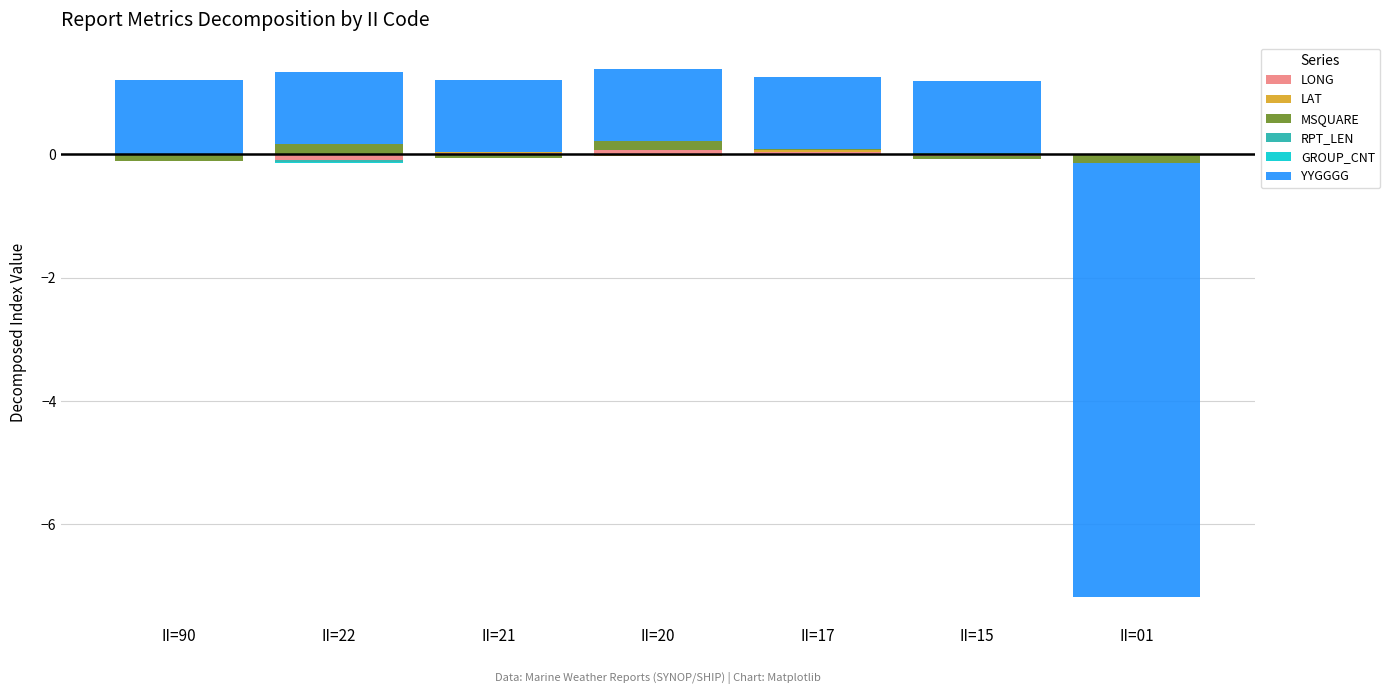

How many groups of bars are there?

7